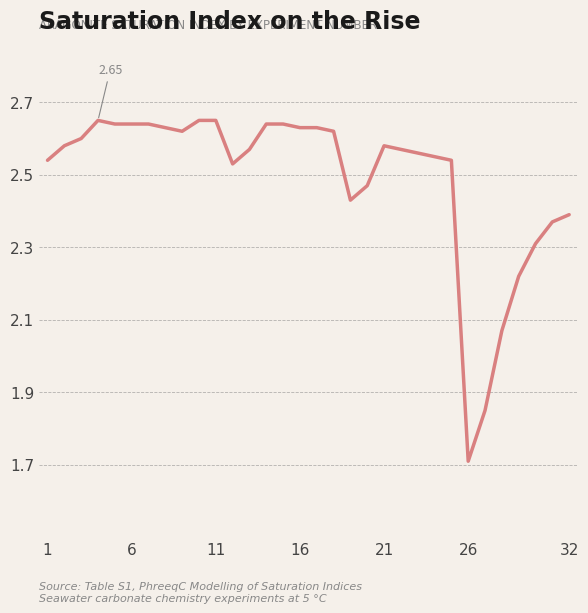

How many distinct data groups are displayed?

1